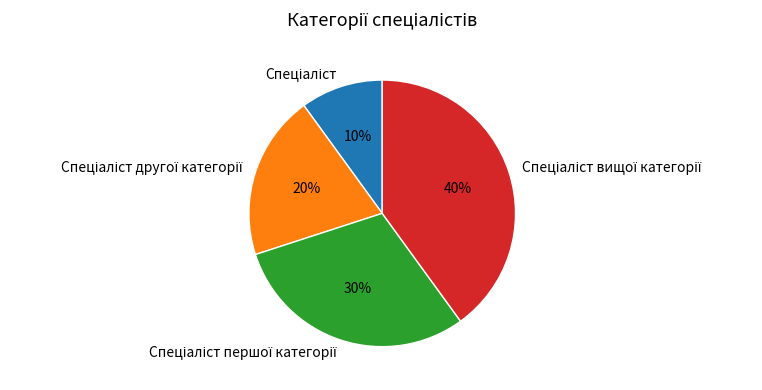

Does any single category account for the majority?

No